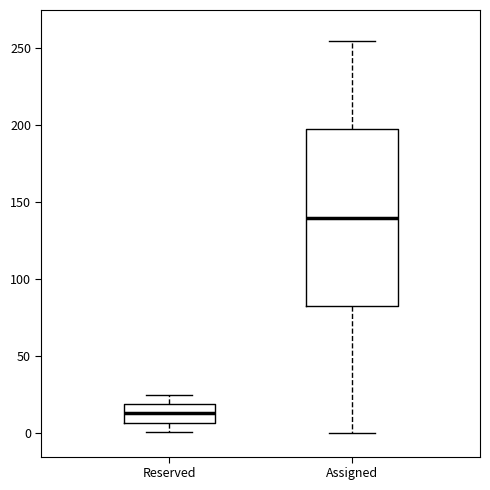

Which box has the lowest median line?

Reserved